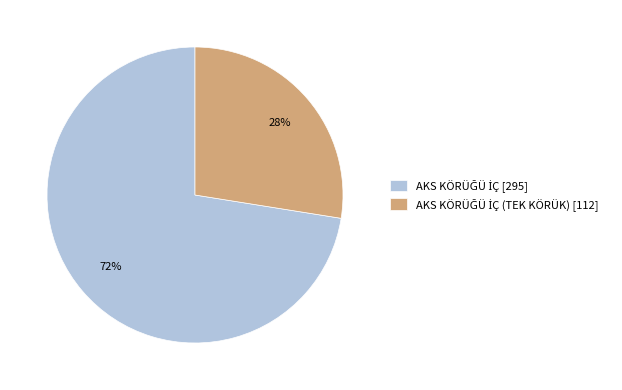

Is there any slice that represents more than half of the pie?

Yes